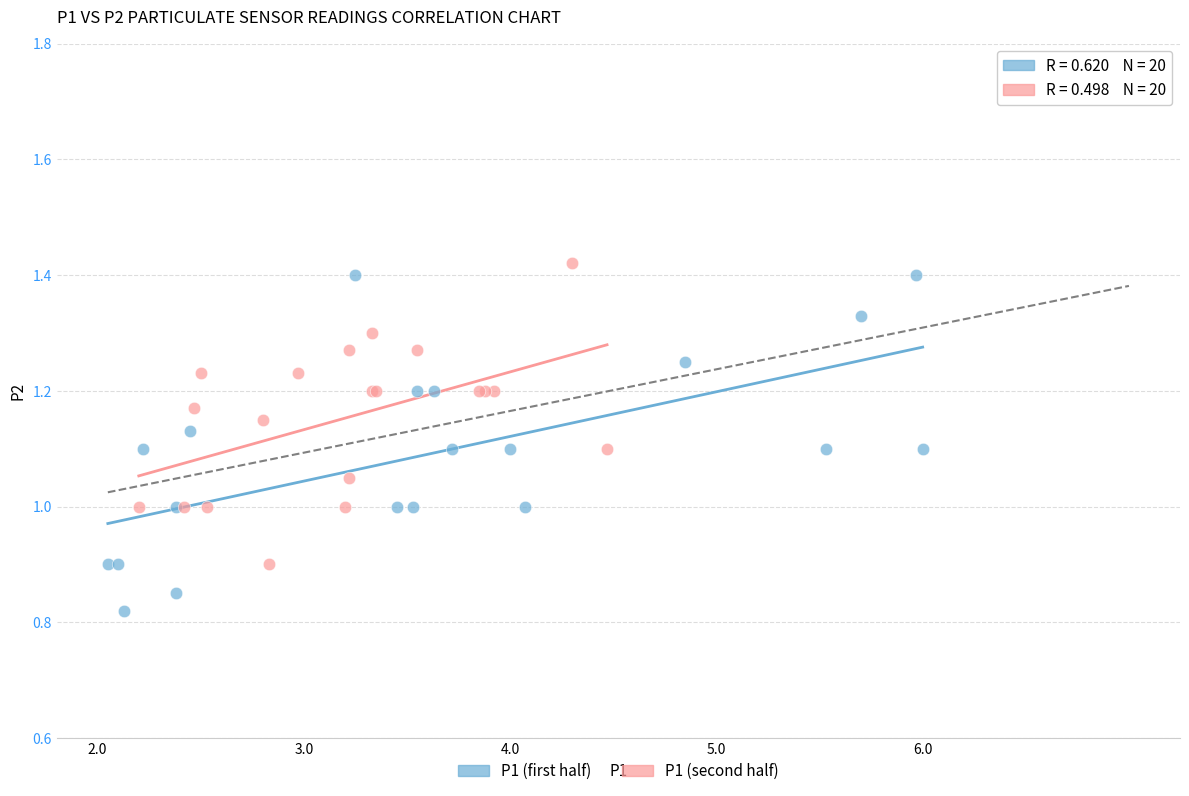

Which series contains the lowest Y value?

P1 (first half)